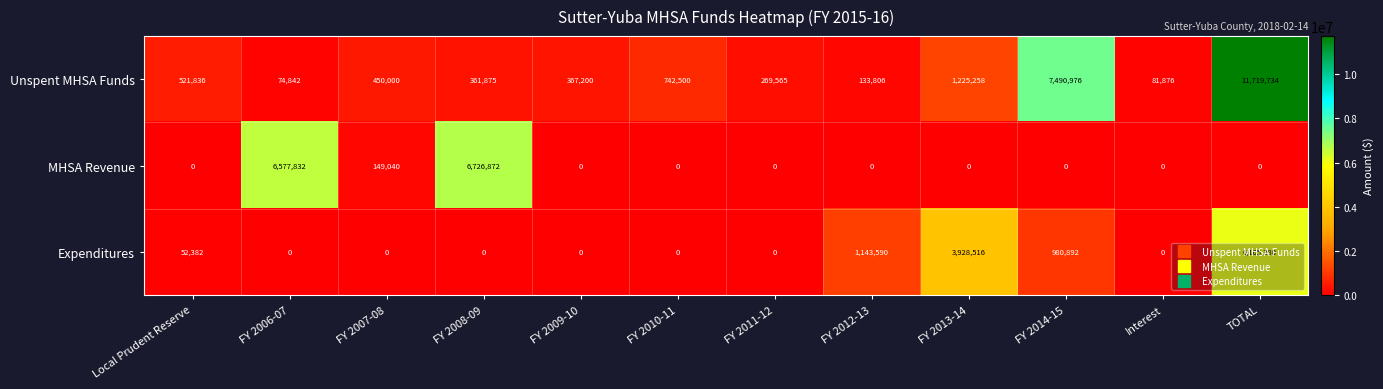

At which category is the sum across all series the highest?

TOTAL